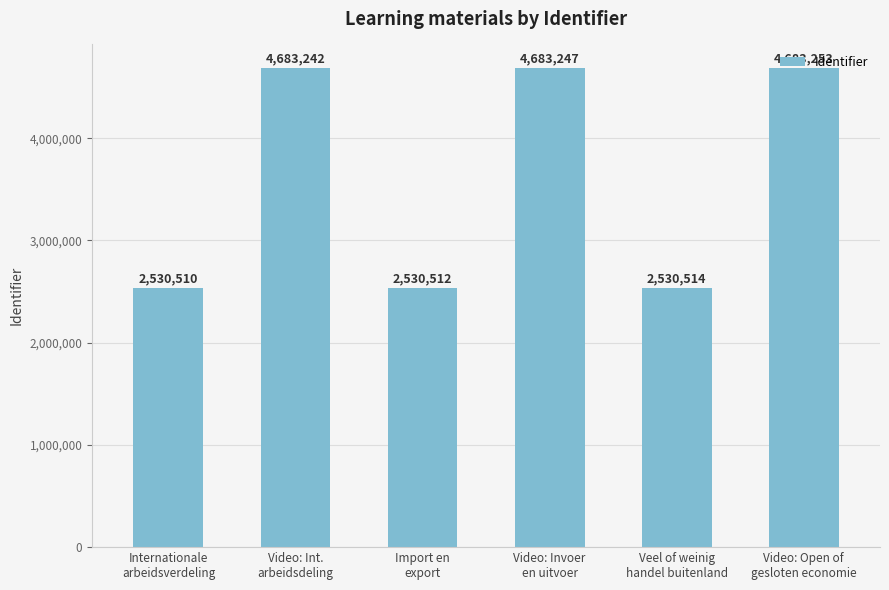

Reading right to left, list all the values displayed in this chart.

4683253	2530514	4683247	2530512	4683242	2530510